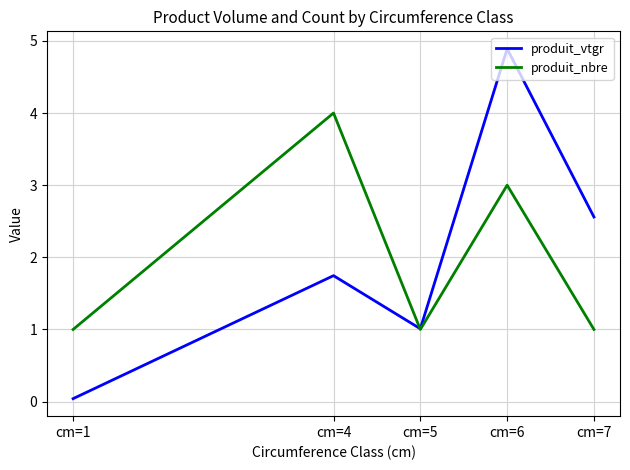

List the series in order of their peak value, lowest first.

produit_nbre, produit_vtgr